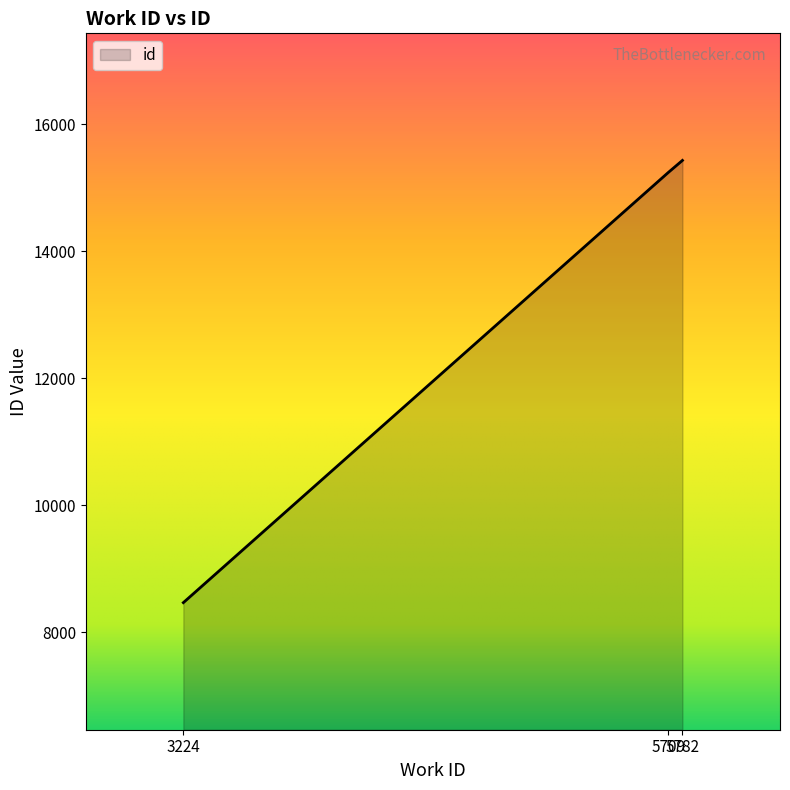

How many values are below 15237?

1